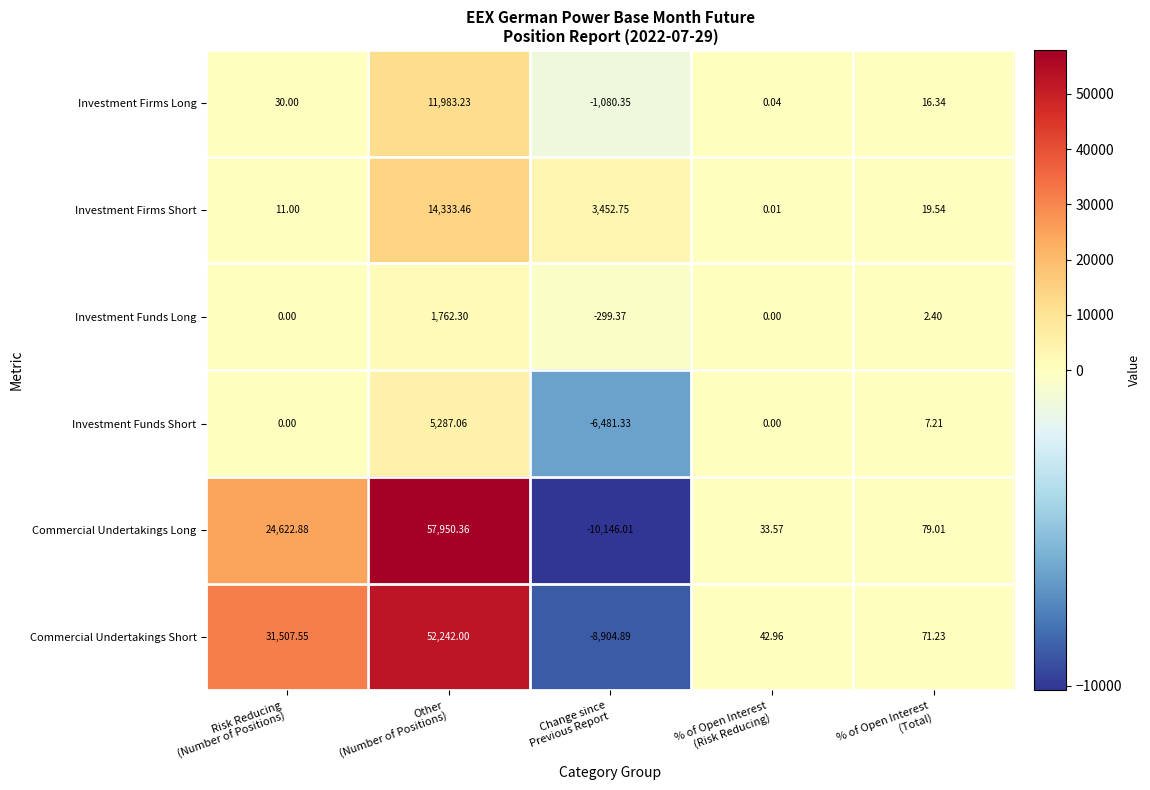

How many data points in Investment Firms Long are above 16?

3